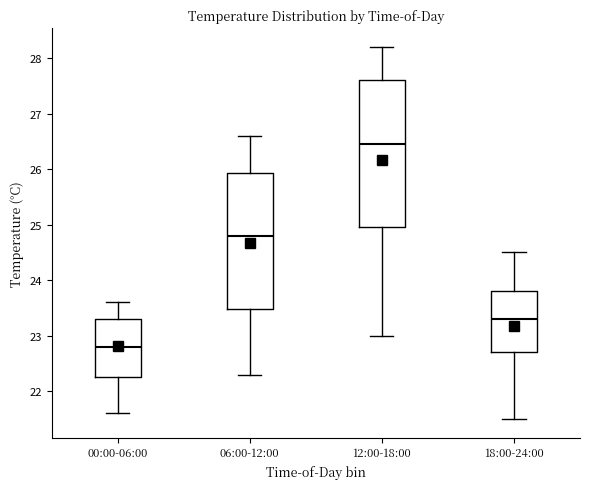

Reading left to right, transcribe this box plot: for each box, give where its median line is, the range the box spans, and where its two whiskers end, as read against the y-axis. The values are not printed on the chart, so give them approximately, as read against the axis.

00:00-06:00: median 22.8, box 22.3 to 23.3, whiskers 21.6 to 23.6
06:00-12:00: median 24.8, box 23.5 to 25.9, whiskers 22.3 to 26.6
12:00-18:00: median 26.5, box 25.0 to 27.6, whiskers 23.0 to 28.2
18:00-24:00: median 23.3, box 22.7 to 23.8, whiskers 21.5 to 24.5